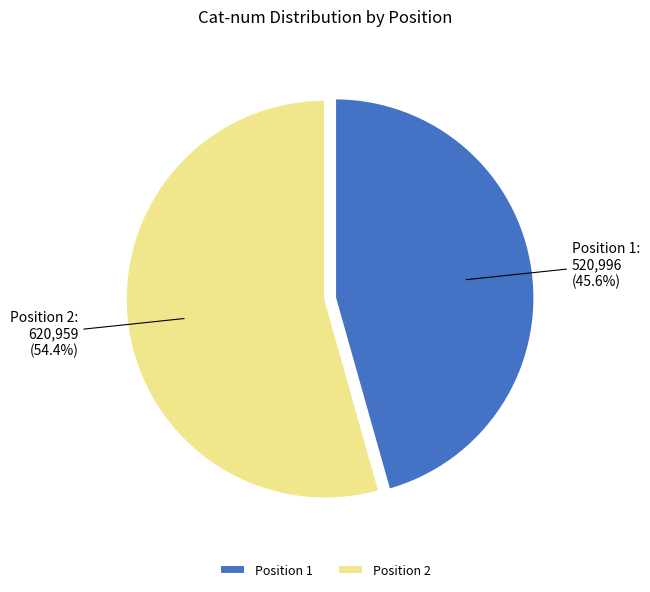

Do Position 1 and Position 2 together represent more than half of the pie?

Yes